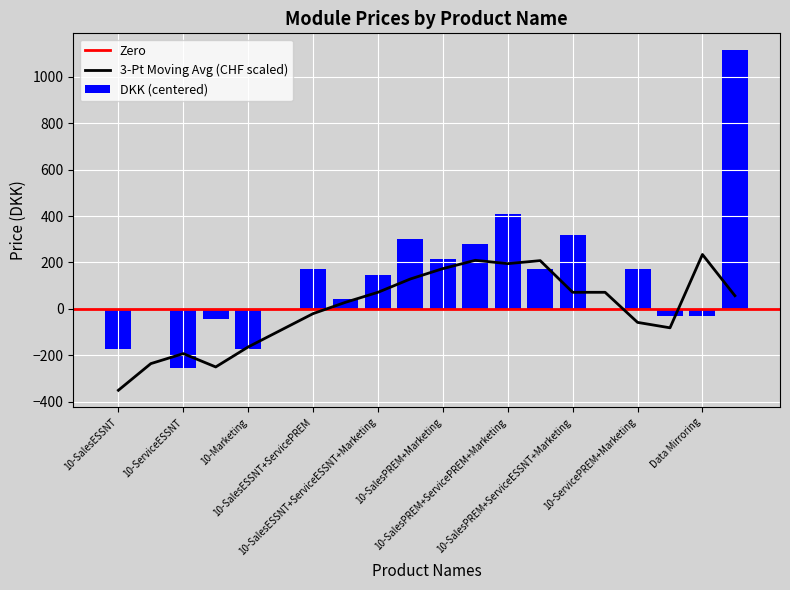

What is the change in value from 10-SalesPREM+ServiceESSNT to 10-SalesPREM+ServiceESSNT+Marketing?

+145